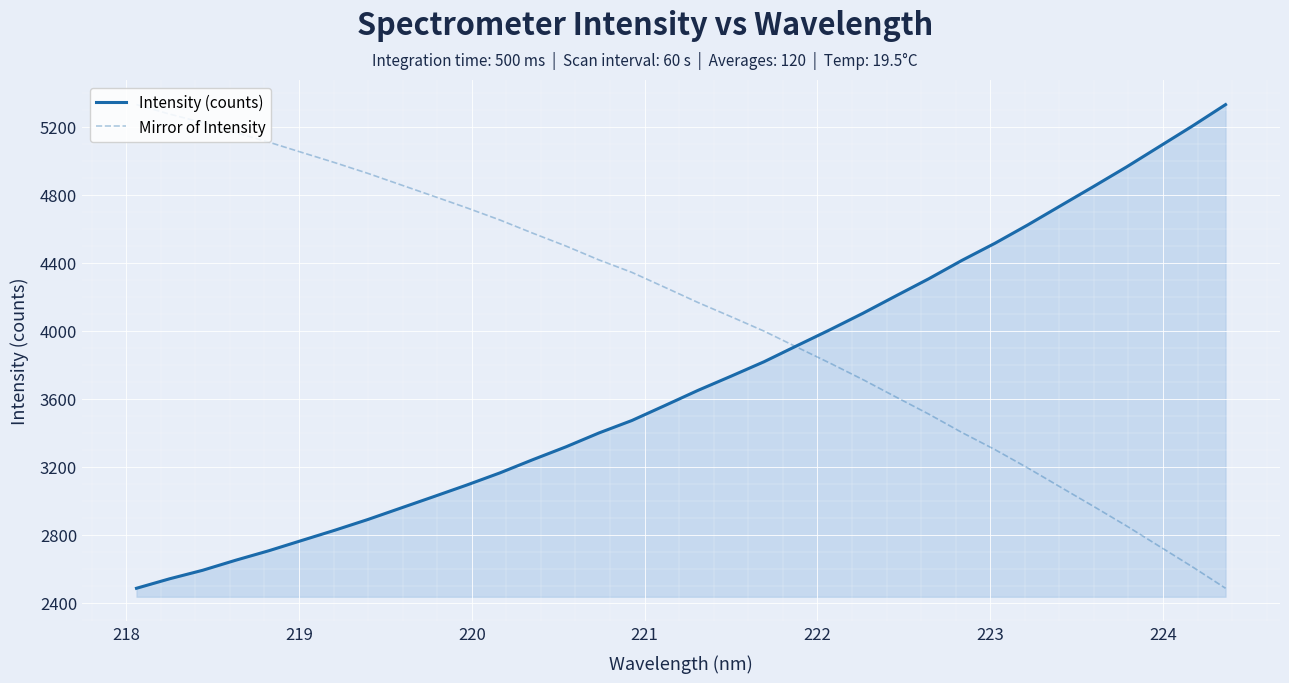

How many intersections are there between Mirror of Intensity and Intensity (counts)?

1